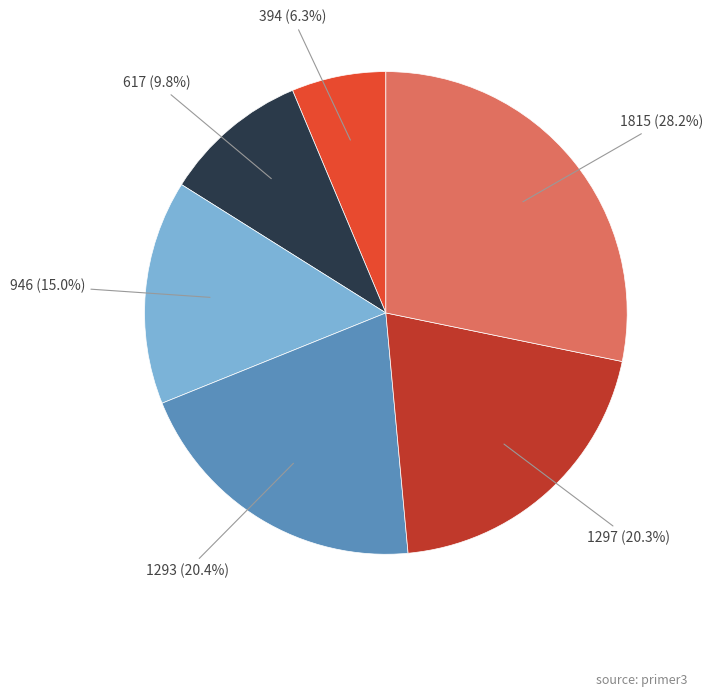

Is there a majority slice in this chart?

No